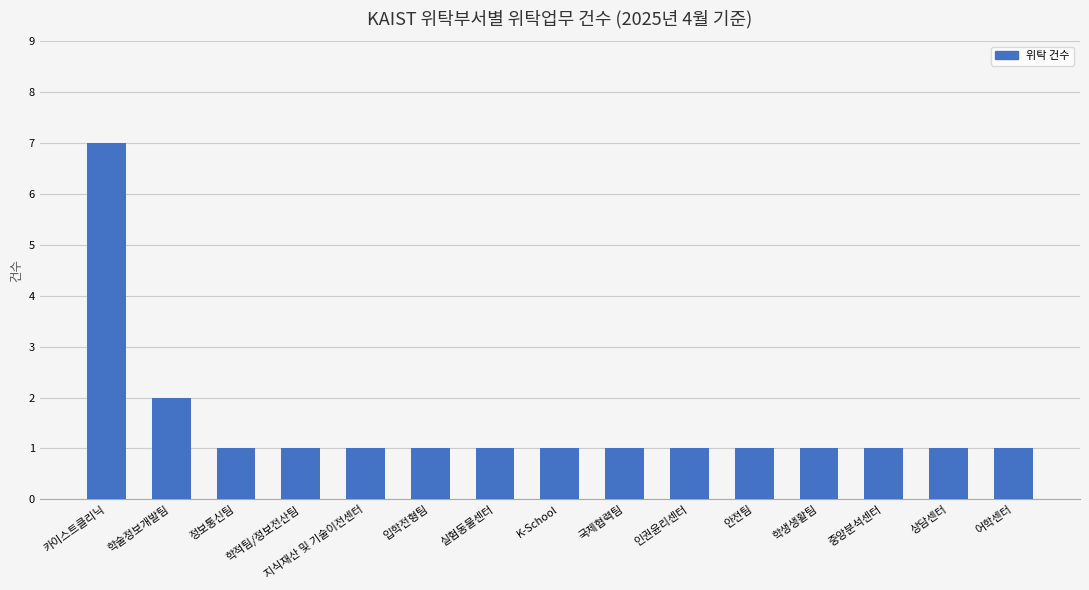

What is the difference between the maximum and minimum values?

6